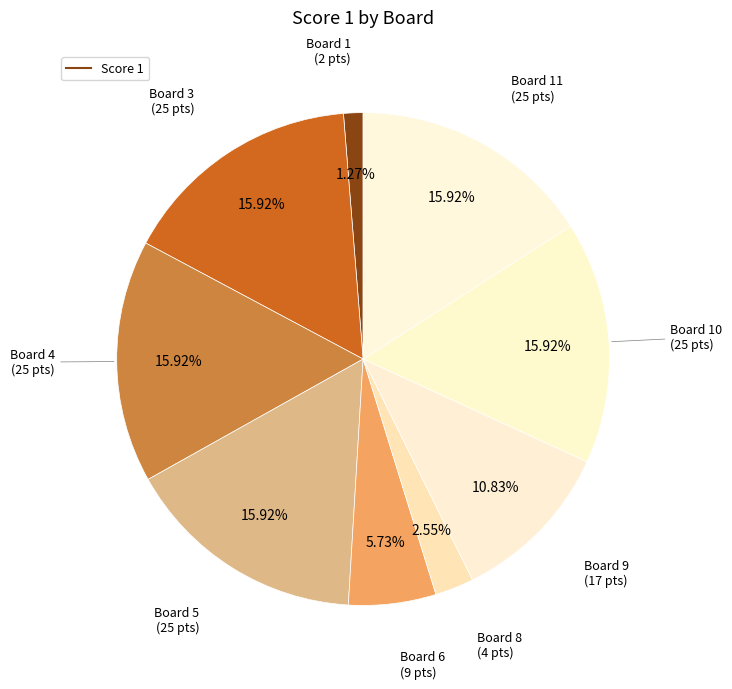

How many segments does this pie chart have?

9